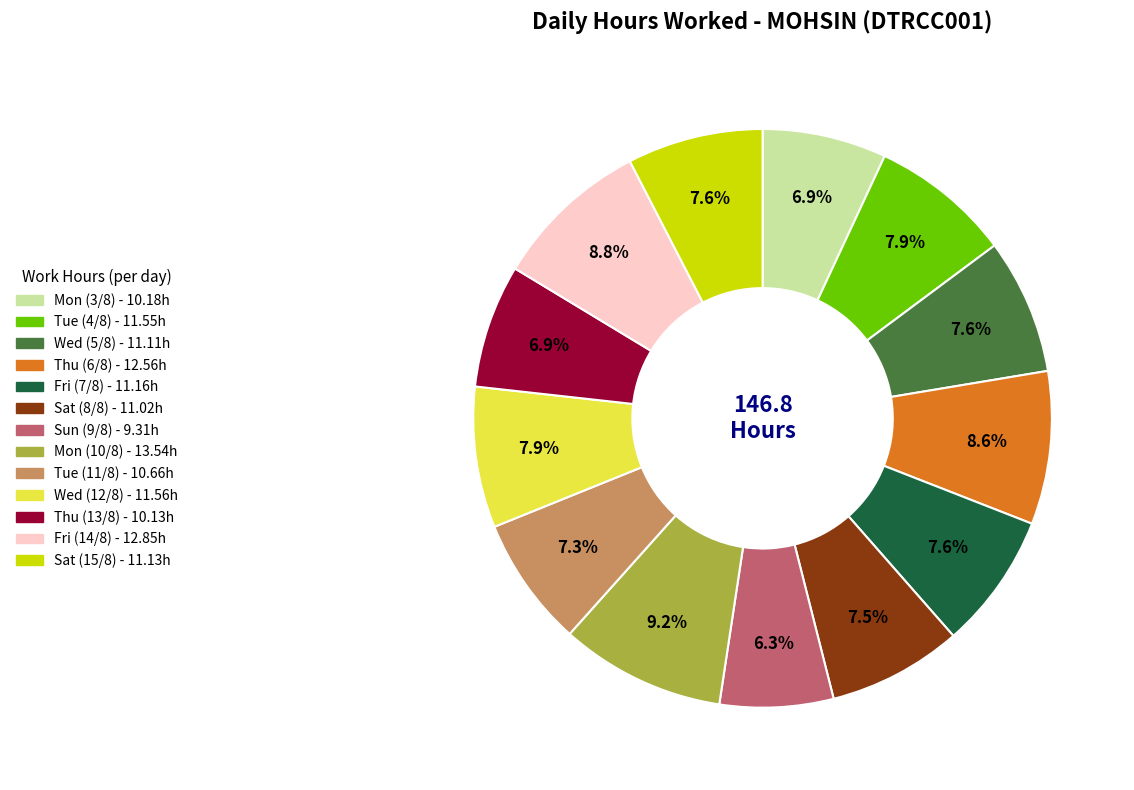

What is the smallest slice in the pie chart?

Sun (9/8)